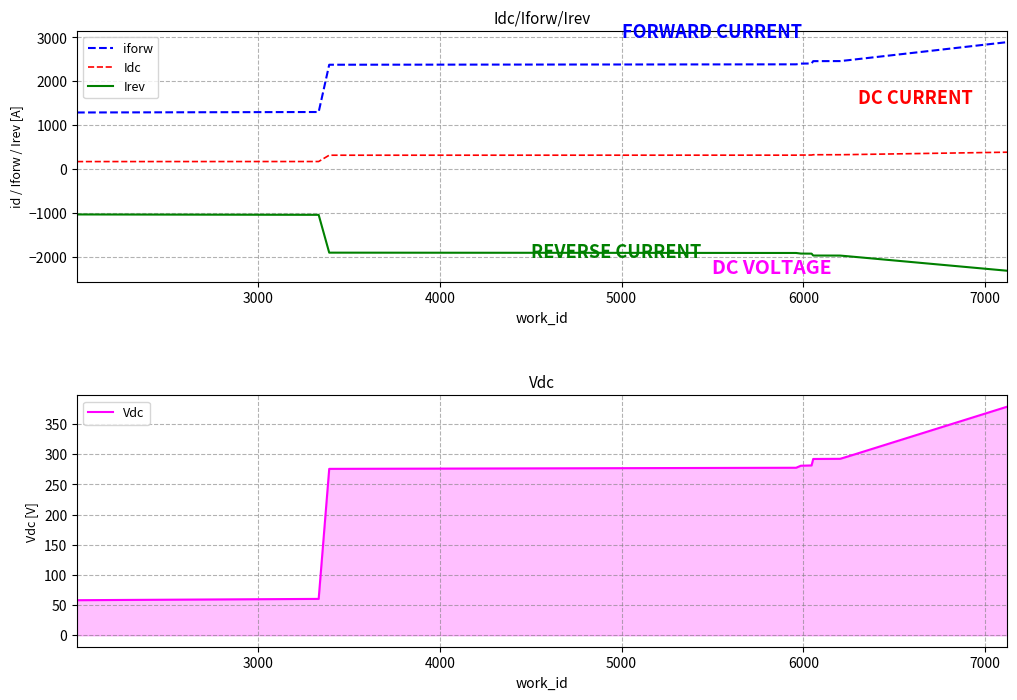

True or false: Idc and Irev intersect in this chart.

False